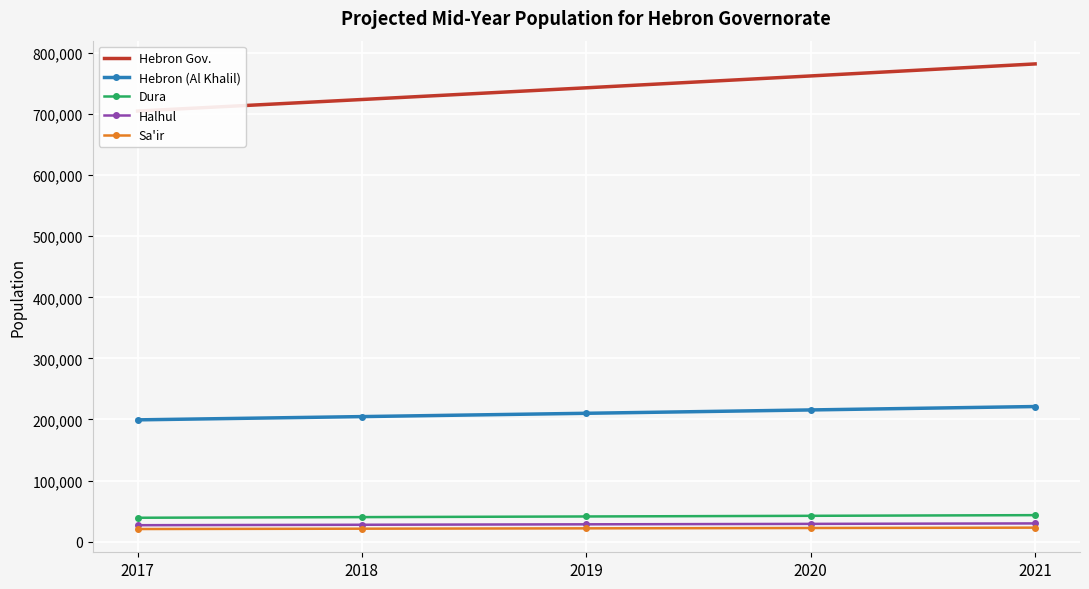

Reading left to right, transcribe all the data shown in this chart.

Hebron Gov.: 2017=705053.0	2018=723954.0	2019=743121.0	2020=762541.0	2021=782227.0
Hebron (Al Khalil): 2017=199318.7	2018=204662.1	2019=210080.6	2020=215570.6	2021=221135.9
Dura: 2017=38994.8	2018=40040.1	2019=41100.2	2020=42174.3	2021=43263.1
Halhul: 2017=26796.5	2018=27514.9	2019=28243.3	2020=28981.4	2021=29729.6
Sa'ir: 2017=20542.2	2018=21092.9	2019=21651.4	2020=22217.2	2021=22790.8